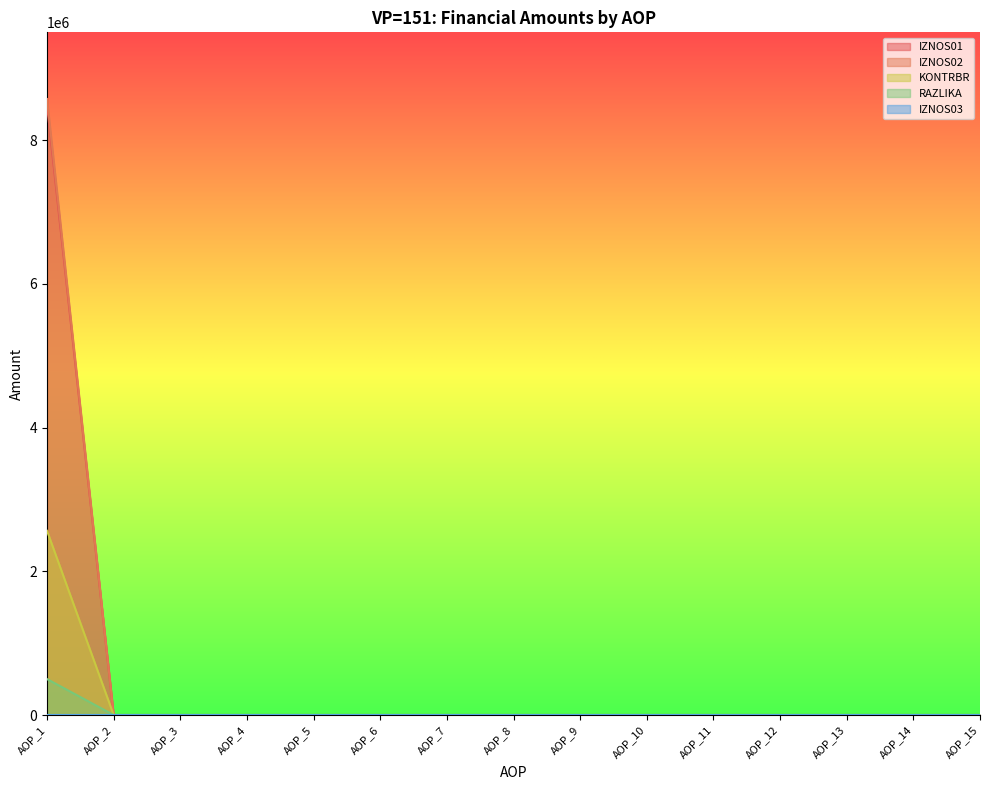

Which series has the largest range (max minus min)?

IZNOS02